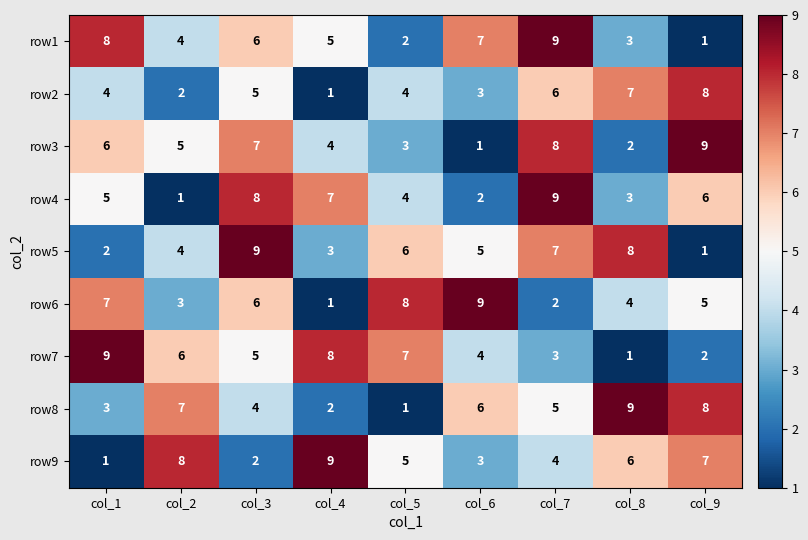

What is the average value of the row3 series?

5